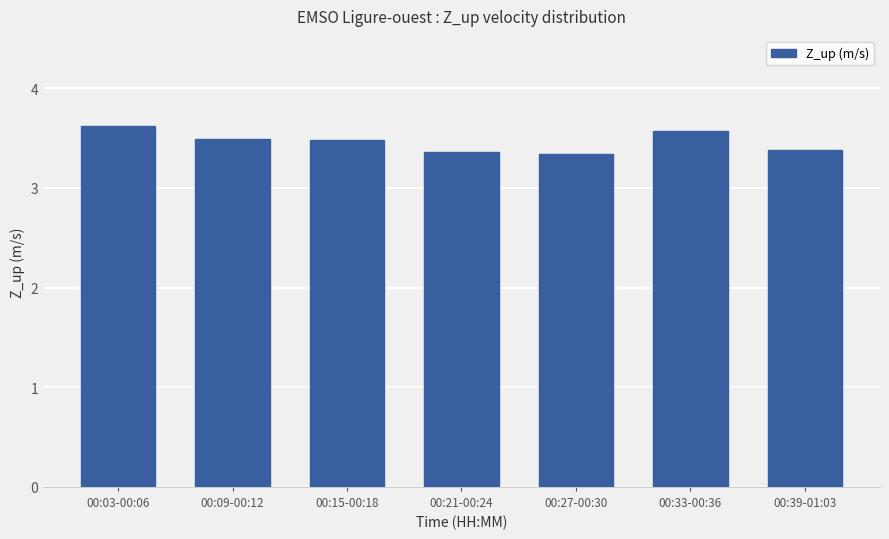

What is the label of the 6th bar from the right?

00:09-00:12